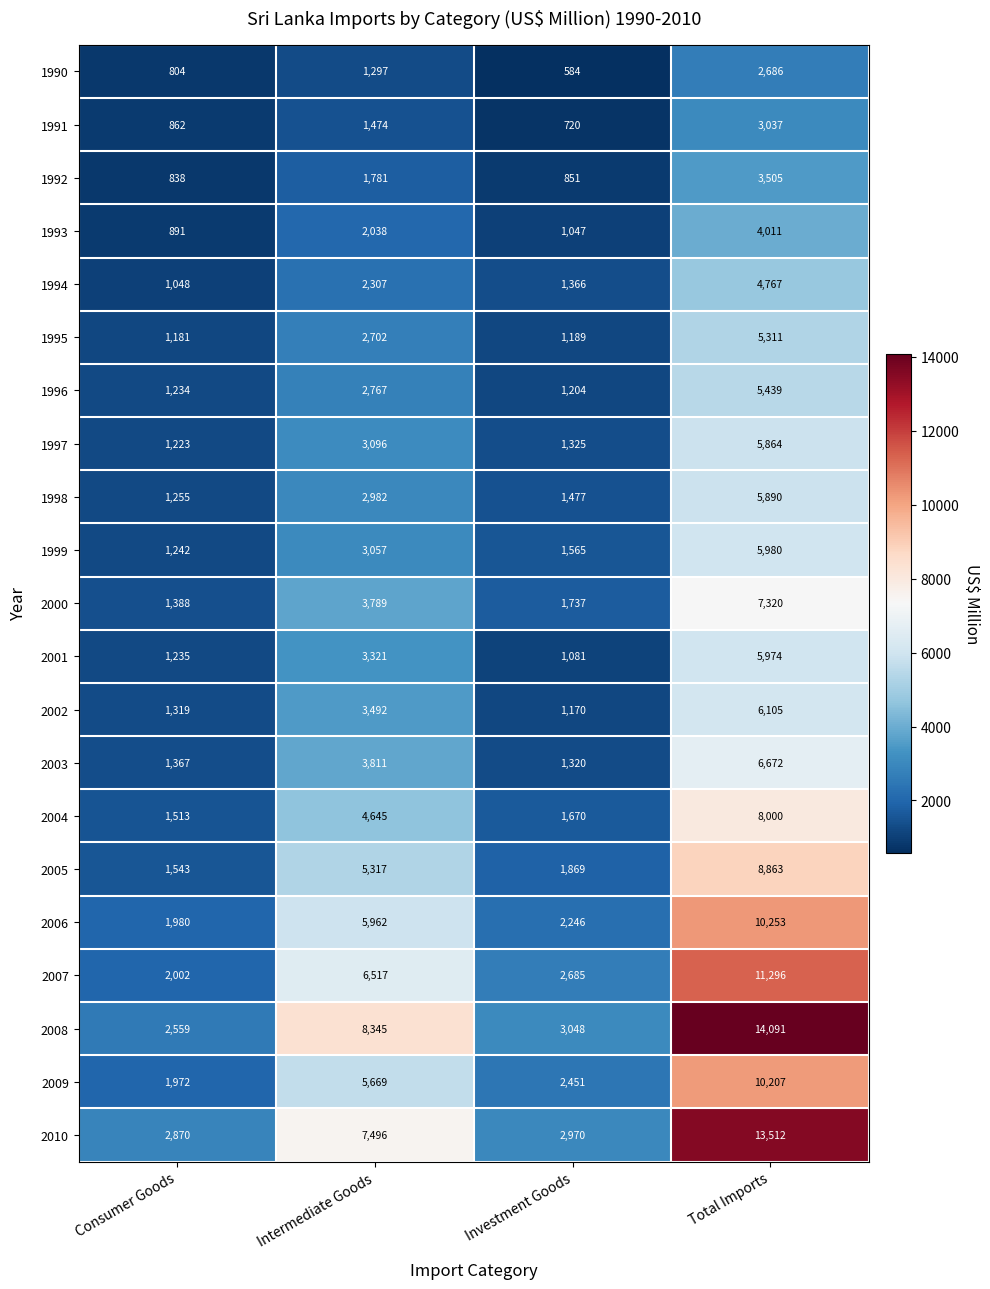

Is the value of 1993 at Total Imports greater than the value of 2007 at Investment Goods?

Yes